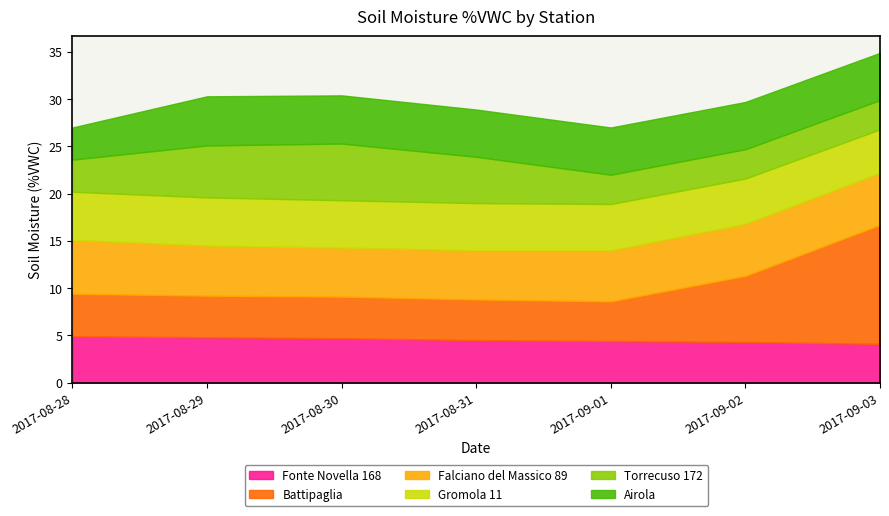

At 2017-08-29, list the series in order from smallest to largest.

Battipaglia, Fonte Novella 168, Gromola 11, Airola, Falciano del Massico 89, Torrecuso 172